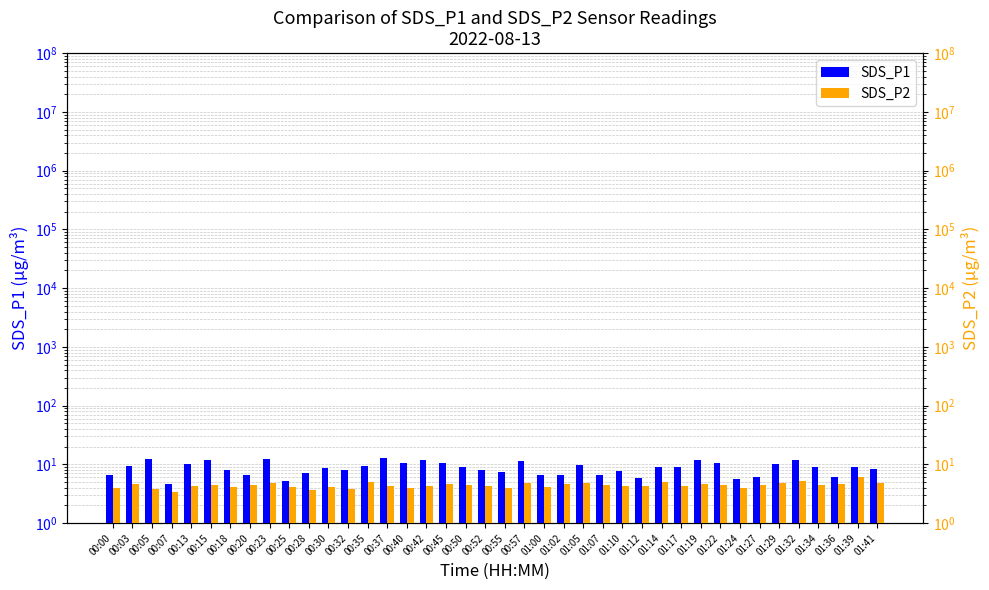

How many groups of bars are there?

40